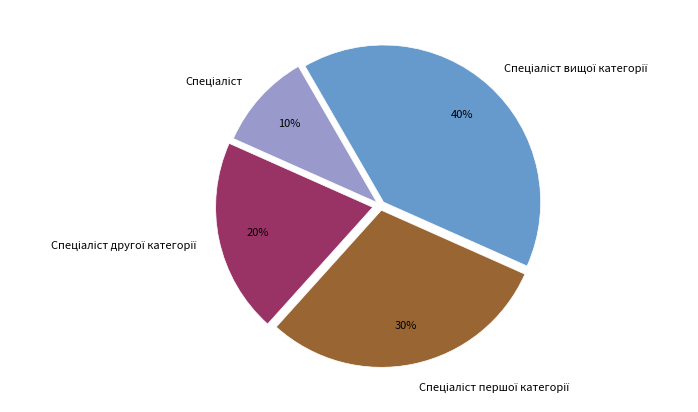

Is there any slice that represents more than half of the pie?

No